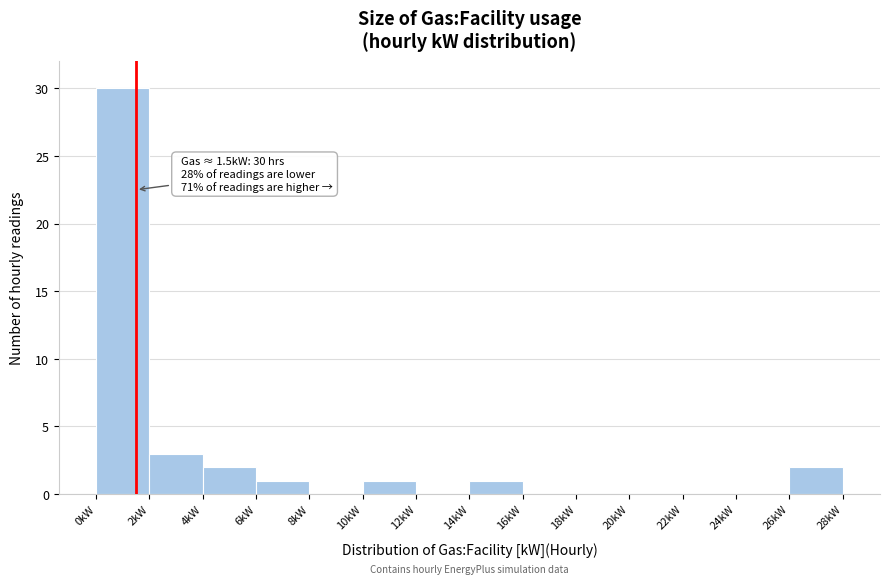

Over which range of the x-axis is the bar tallest?

0 to 2